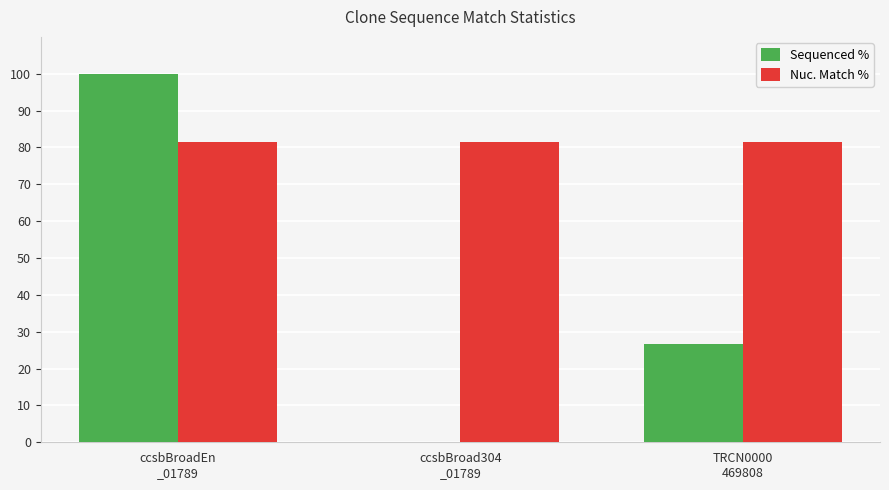

Which series has the largest total across all categories?

Nuc. Match %